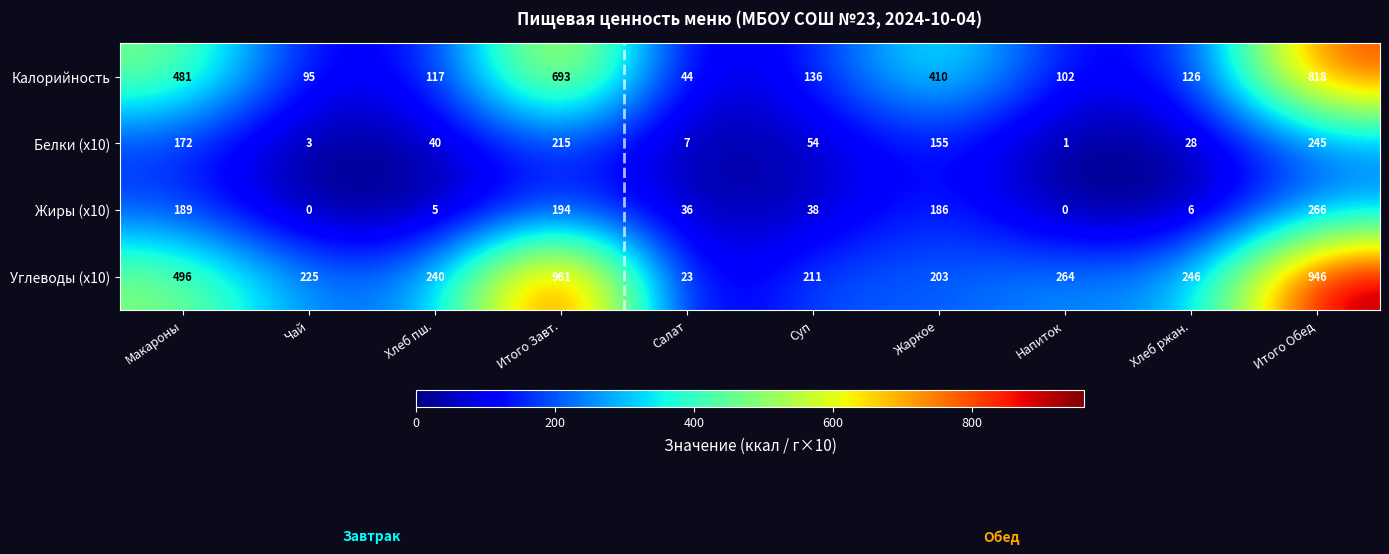

What is the greatest value displayed?

961